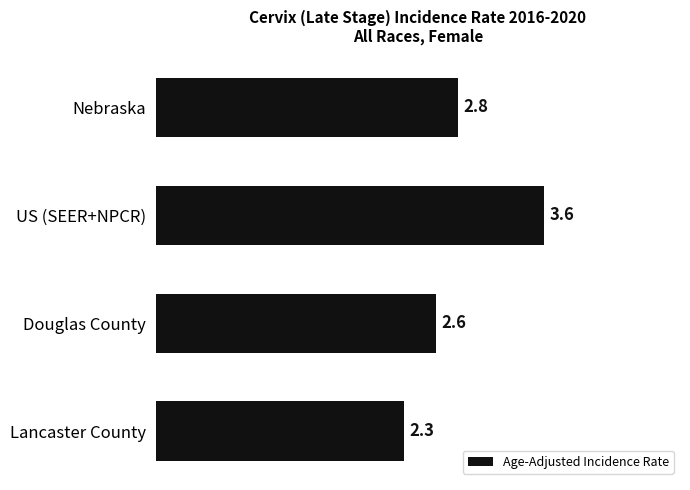

Does the chart contain stacked bars?

No